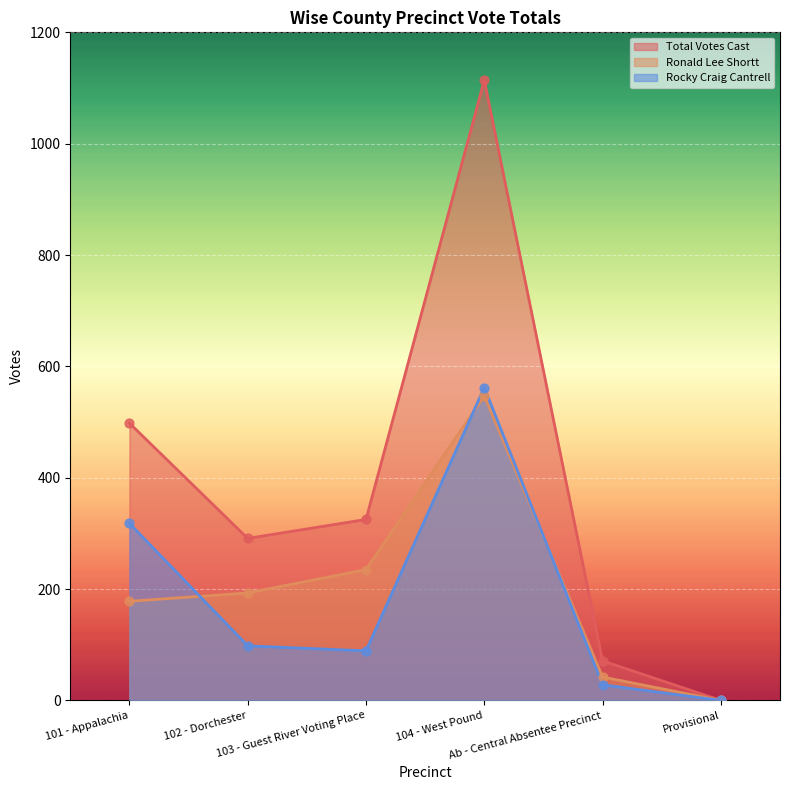

At how many categories does at least one series exceed 628?

1